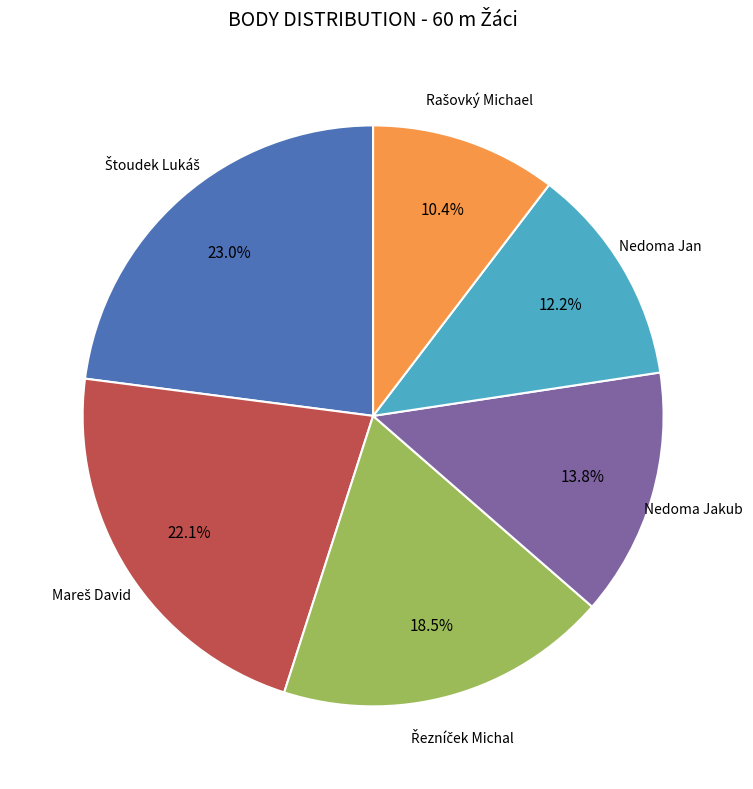

Does any single category account for the majority?

No